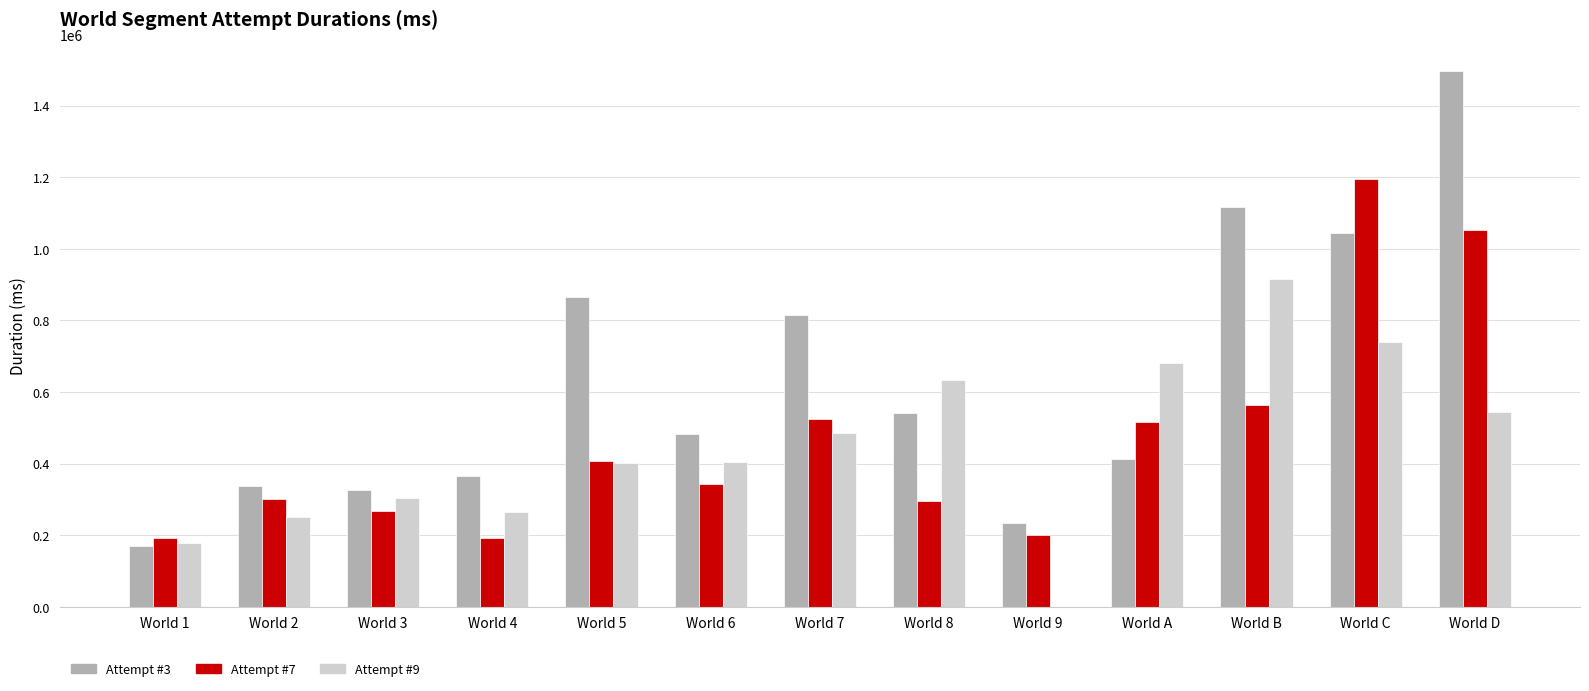

Between World 7 and World D, which series saw the biggest shift?

Attempt #3